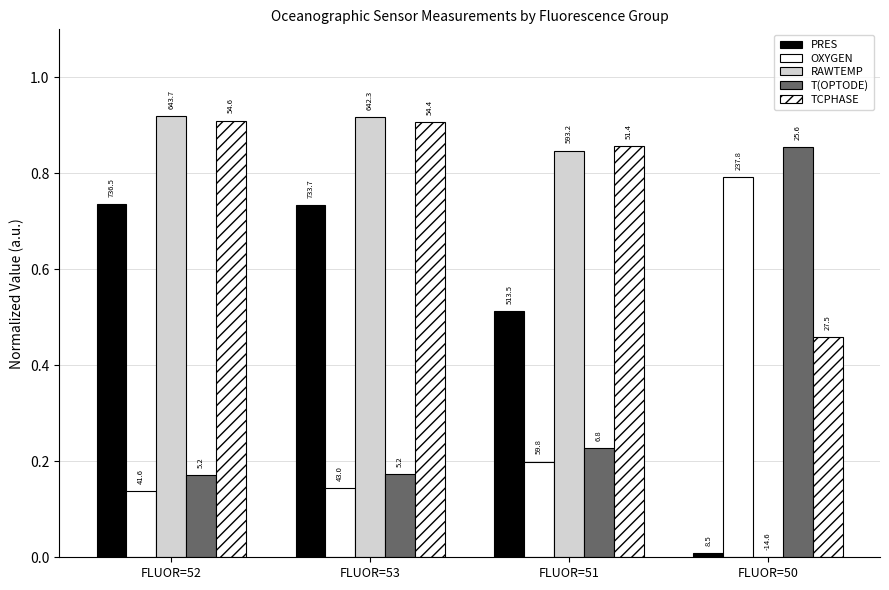

Does the chart contain stacked bars?

No